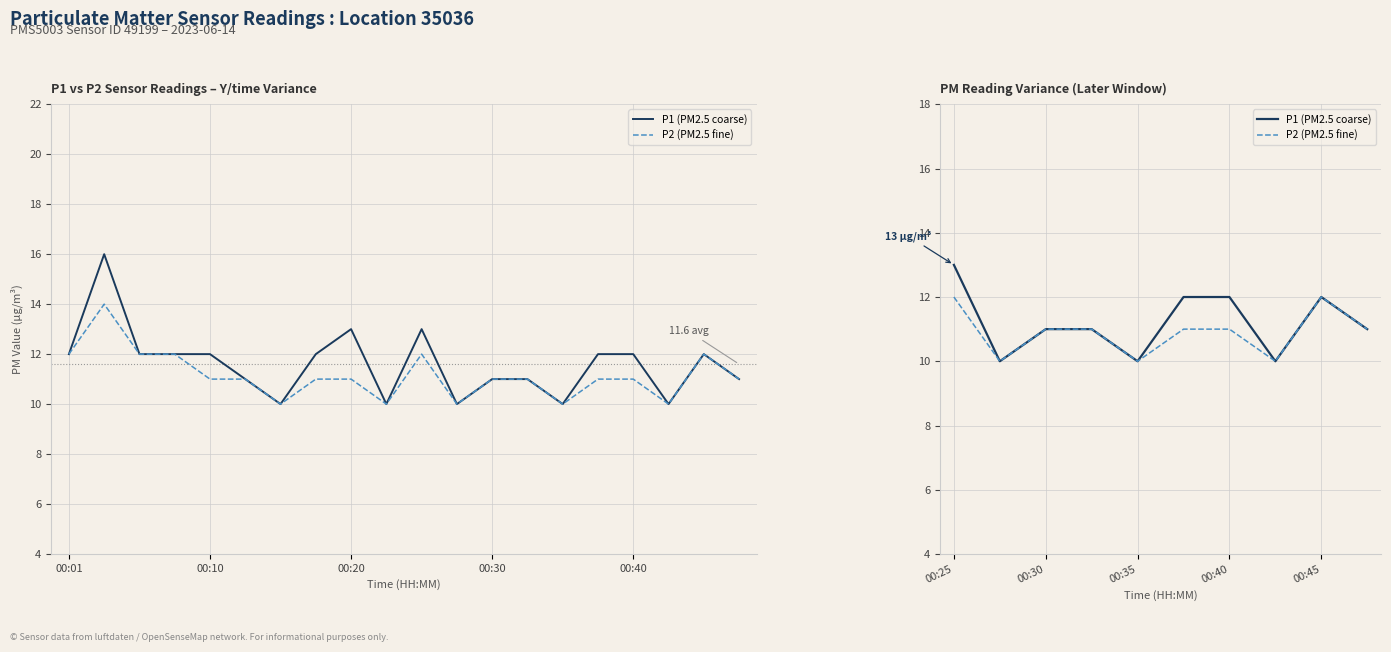

How many P2 (PM2.5 fine) values are between 10 and 11?

8